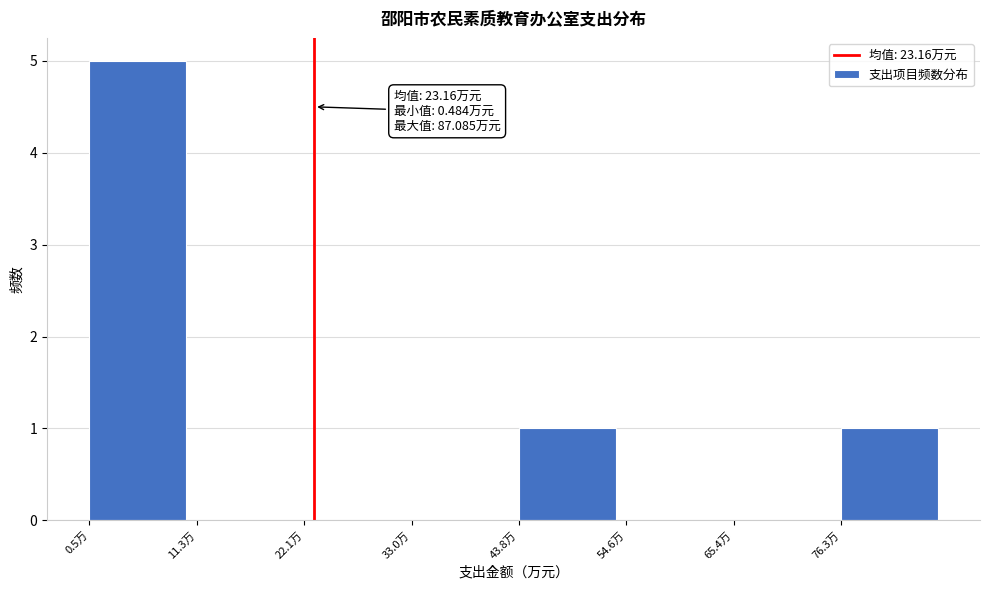

Over which range of the x-axis is the bar tallest?

0 to 12